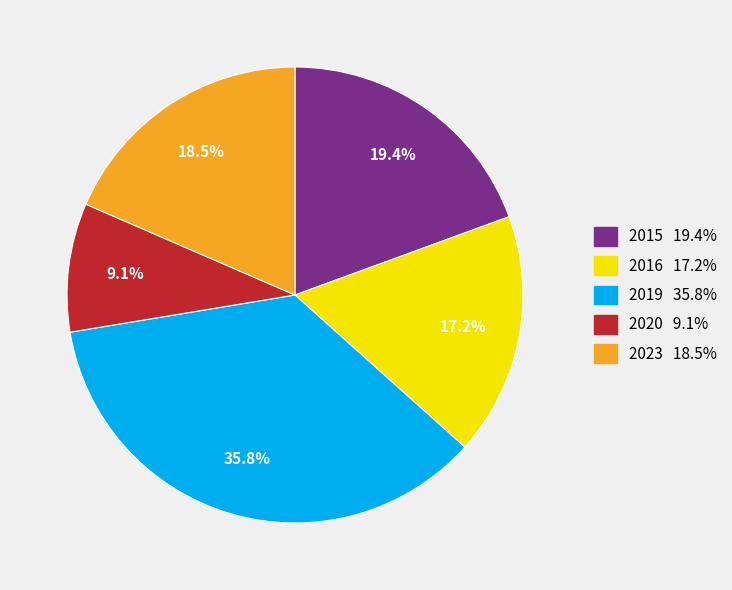

Combined, do 2016 and 2023 account for over 50%?

No